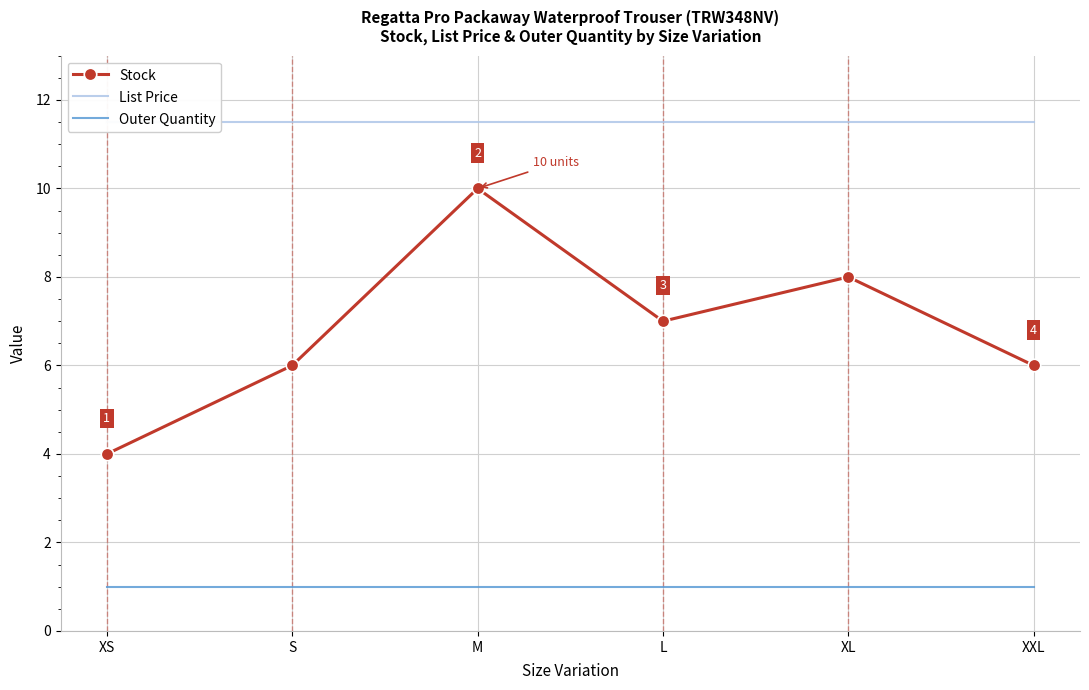

Reading left to right, transcribe all the data shown in this chart.

Stock: 4.0	6.0	10.0	7.0	8.0	6.0
List Price: 11.5	11.5	11.5	11.5	11.5	11.5
Outer Quantity: 1.0	1.0	1.0	1.0	1.0	1.0